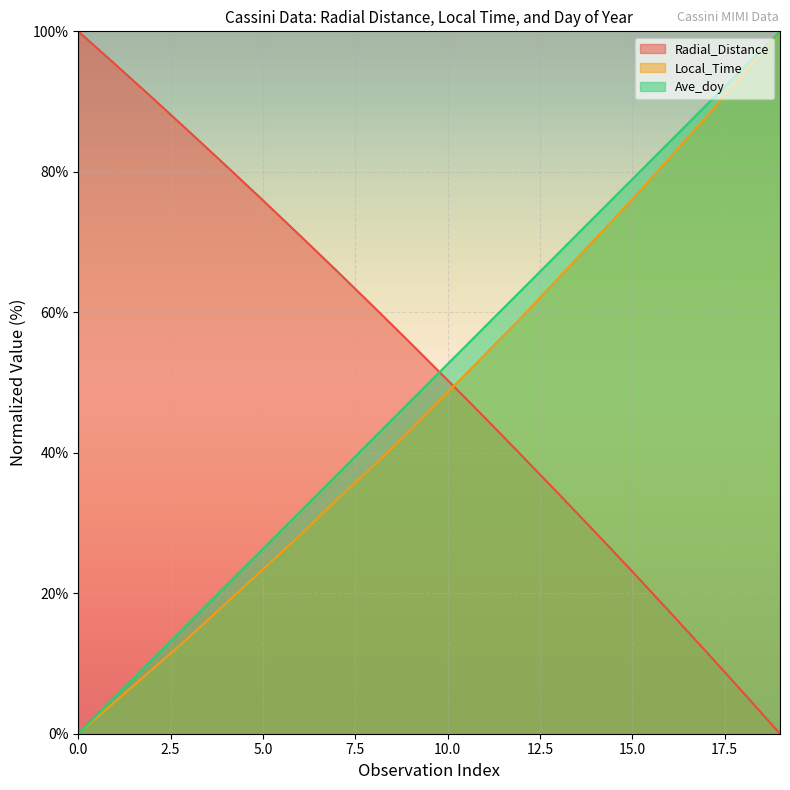

What is the difference between the maximum and second lowest values in the Ave_doy series?

94.7